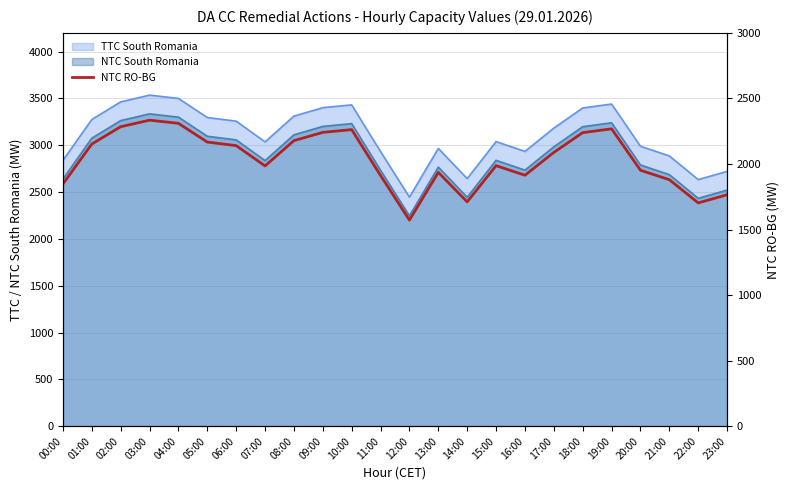

What is the sum of the values at 22:00 and 21:00?

3583